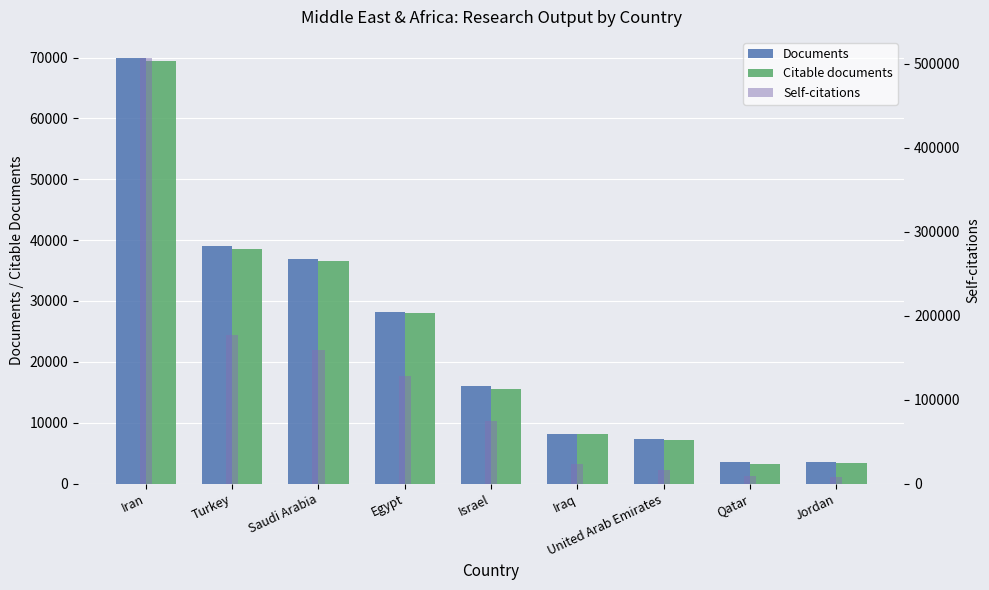

The Self-citations series shows 8016 at Jordan. True or false?

True